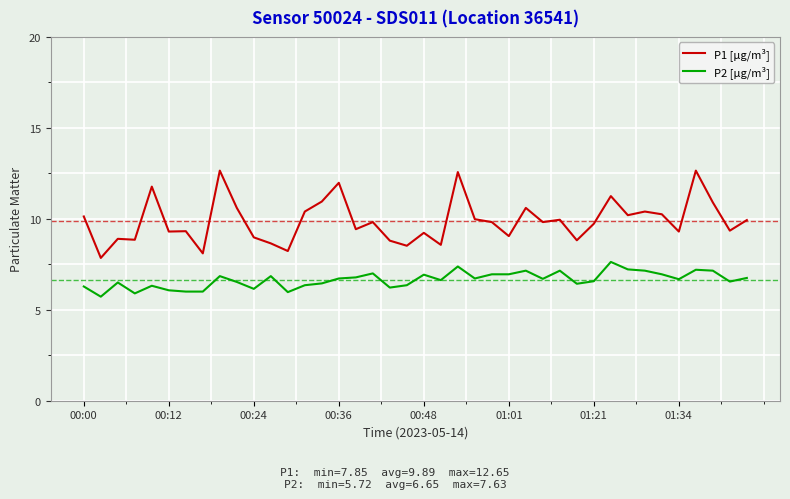

Rank the series by their maximum value, from highest to lowest.

P1 [µg/m³], P2 [µg/m³]